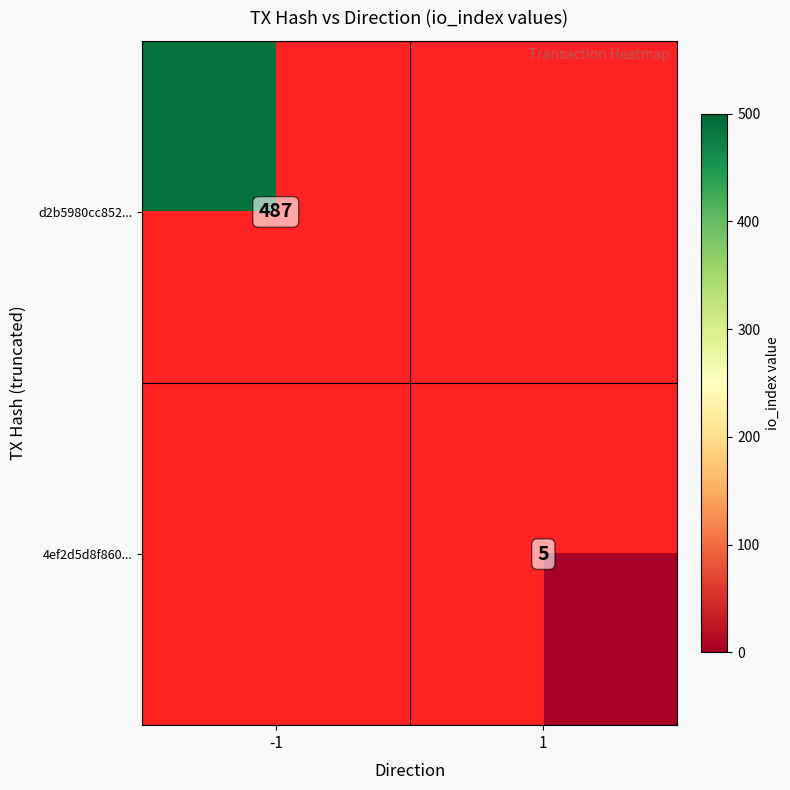

Is it true that d2b5980cc852... equals 487 at -1?

True